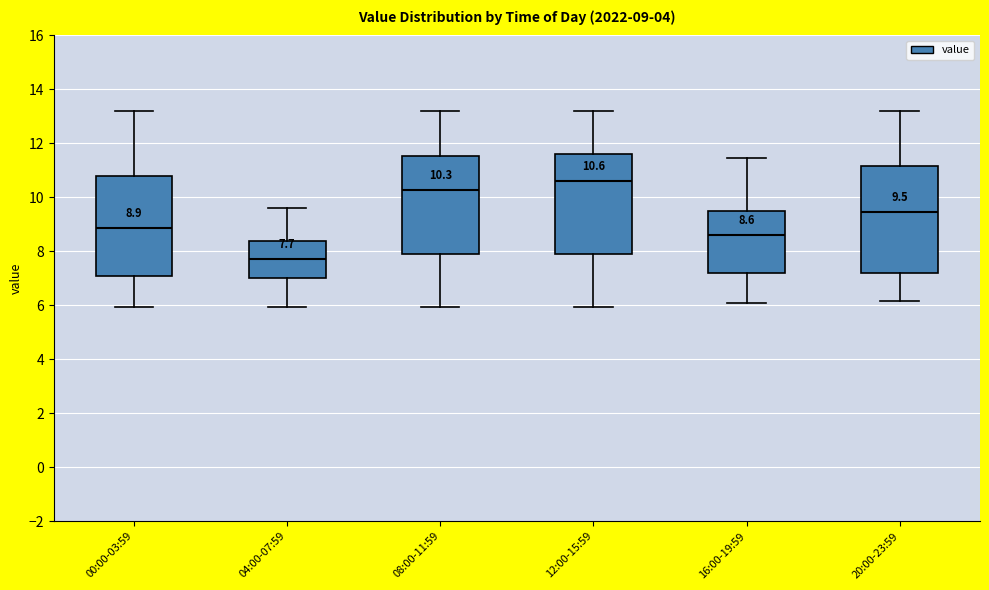

Comparing the boxes themselves (not the whiskers), which one is the tallest?

20:00-23:59